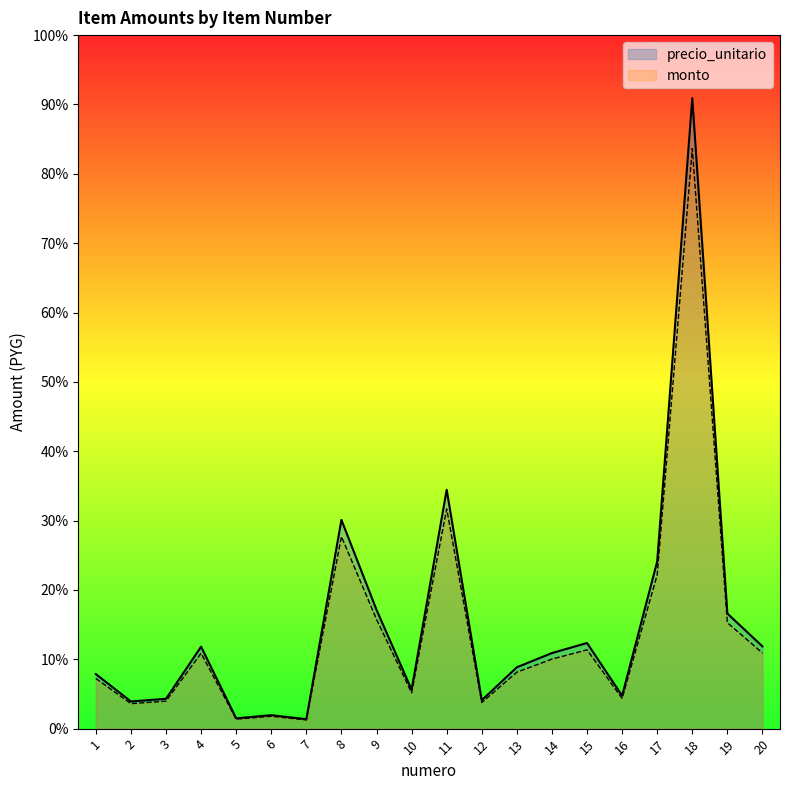

List the labels in order of precio_unitario value, smallest first.

7, 5, 6, 2, 12, 3, 16, 10, 1, 13, 14, 4, 20, 15, 19, 9, 17, 8, 11, 18